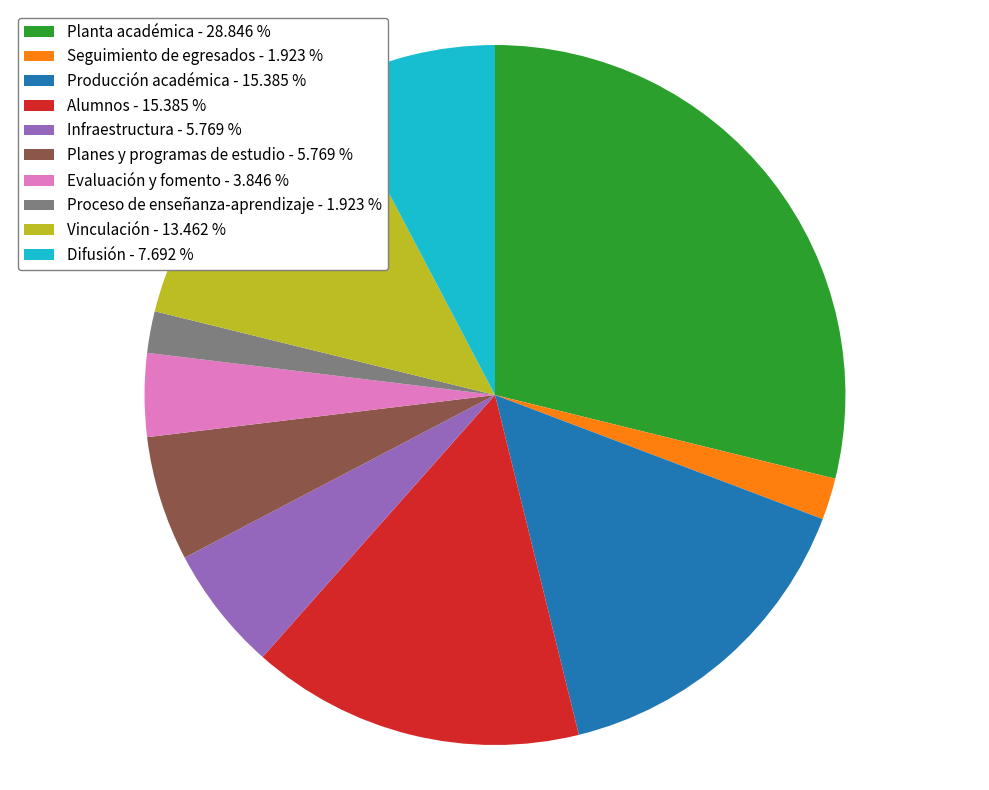

How many slices are in this pie chart?

10